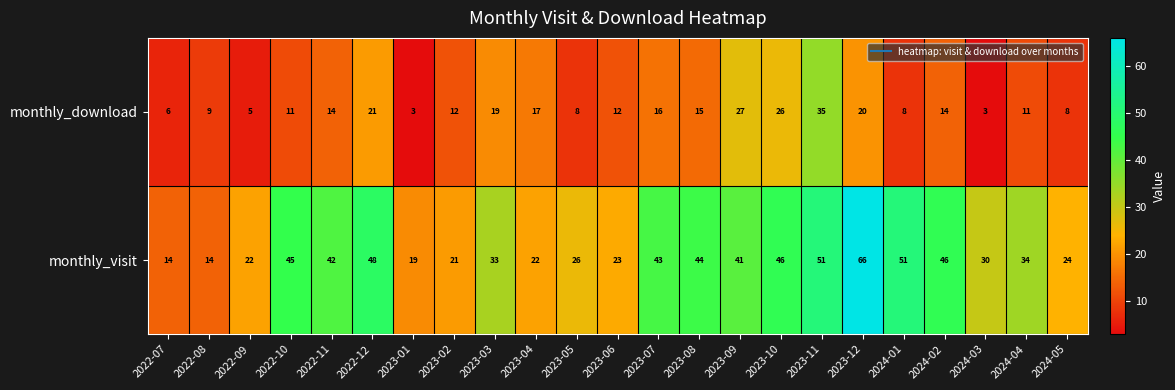

What is the total value across all series at 2023-03?

52